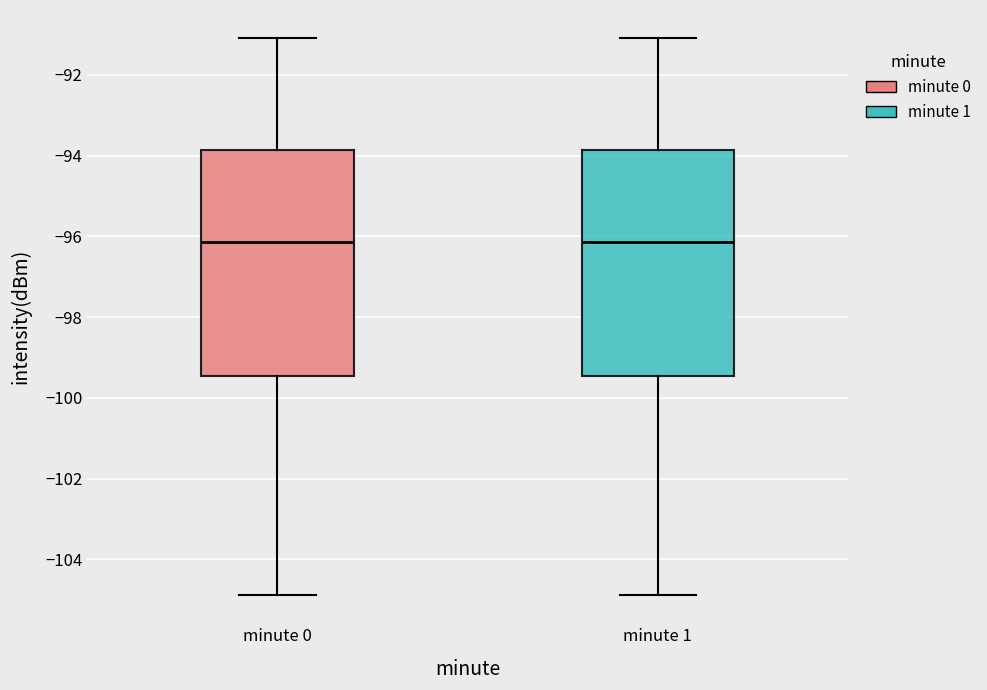

Reading left to right, read every box against the y-axis: the position of its median line, the range the box covers, and the ends of its whiskers. The values are not printed on the chart, so give them approximately, as read against the axis.

minute 0: median -96.2, box -99.4 to -93.8, whiskers -104.8 to -91.0
minute 1: median -96.2, box -99.4 to -93.8, whiskers -104.8 to -91.0